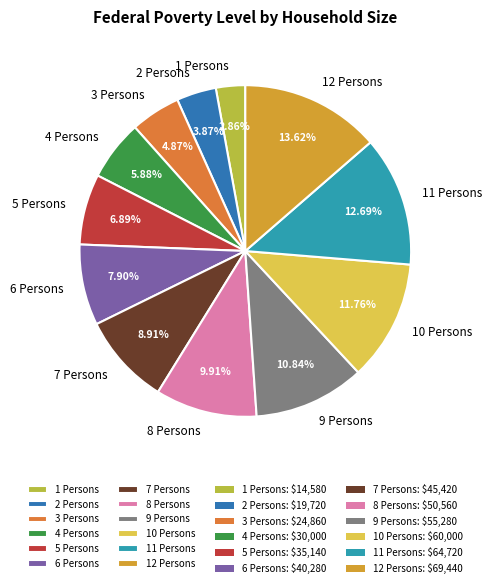

Does any single category account for the majority?

No